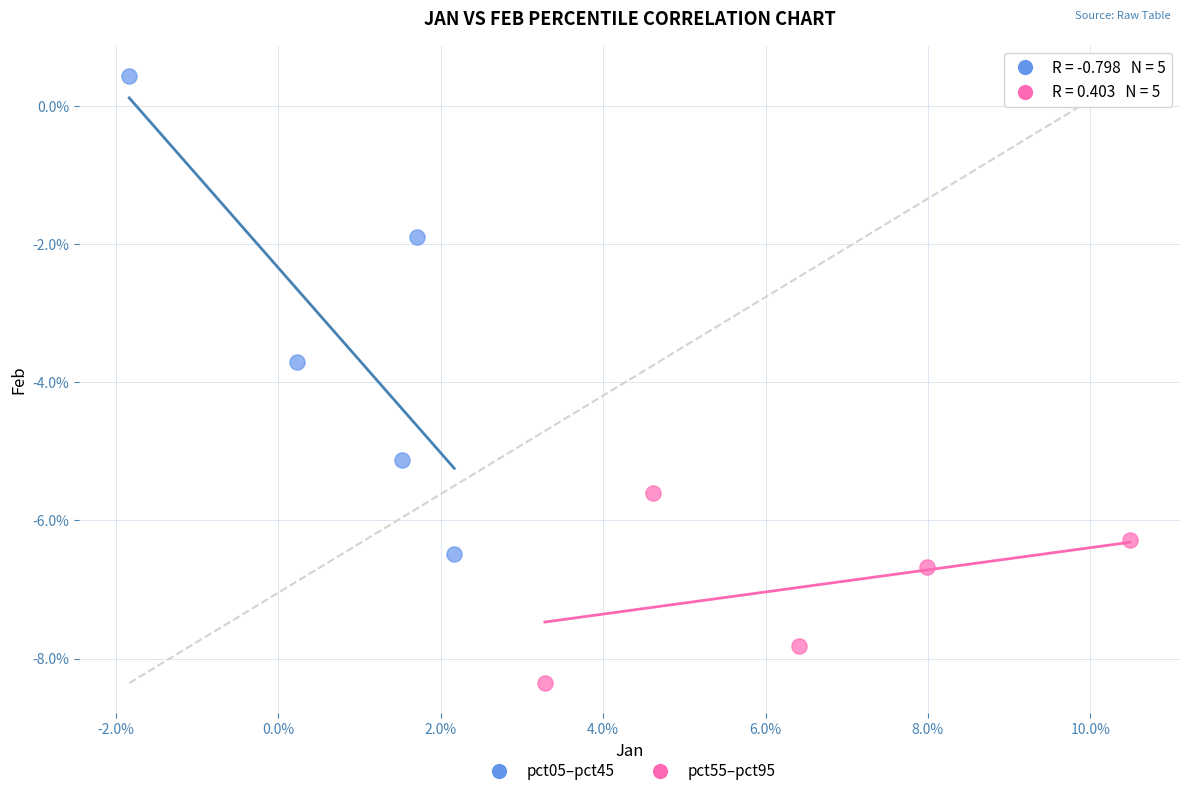

Which series contains the lowest Y value?

pct55–pct95